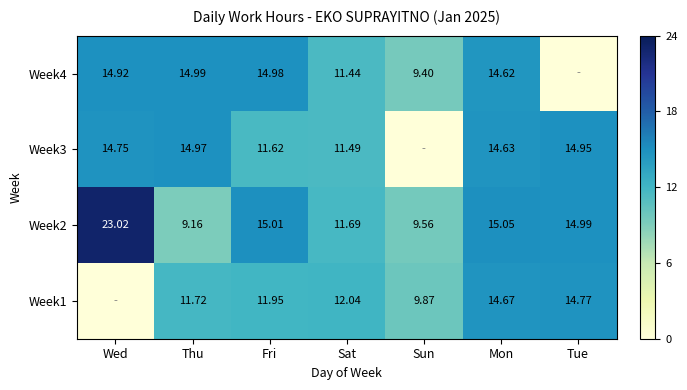

Is it true that Week3 equals 9.9 at Tue?

False